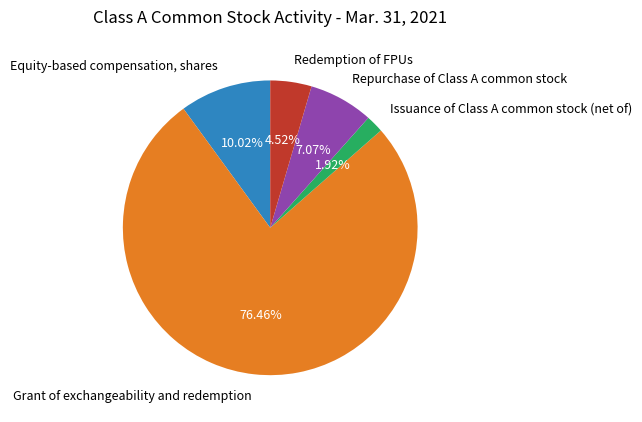

Count the number of slices in the pie.

5